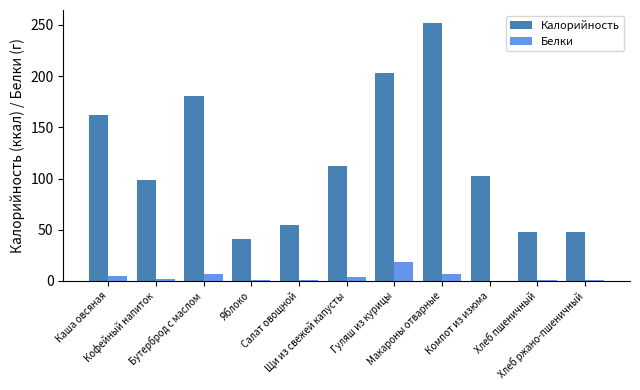

True or false: Калорийность has a value of 99.0 at Кофейный напиток.

True